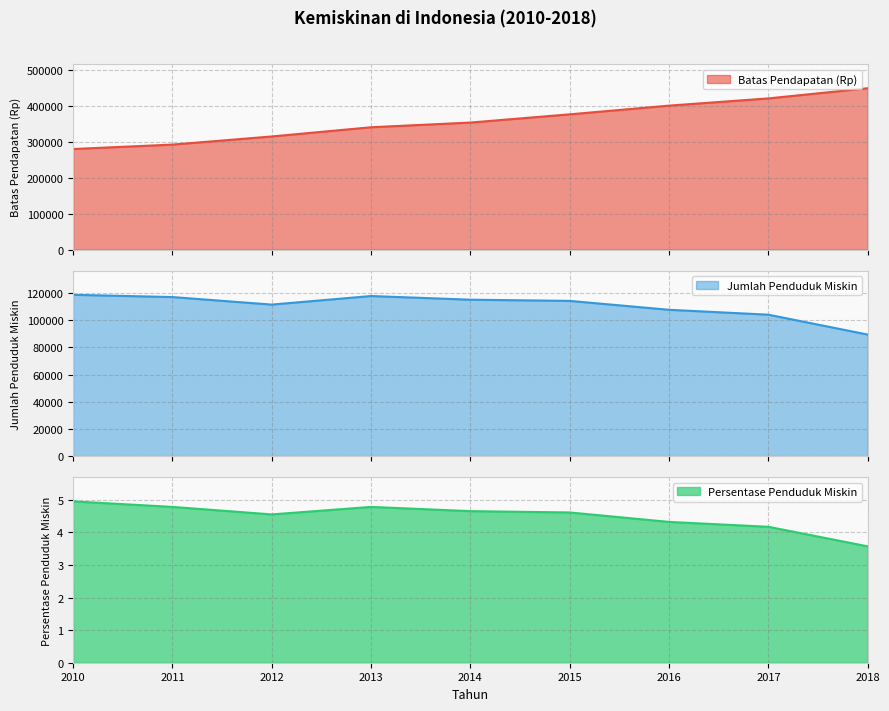

True or false: Jumlah Penduduk Miskin and Persentase Penduduk Miskin intersect in this chart.

False